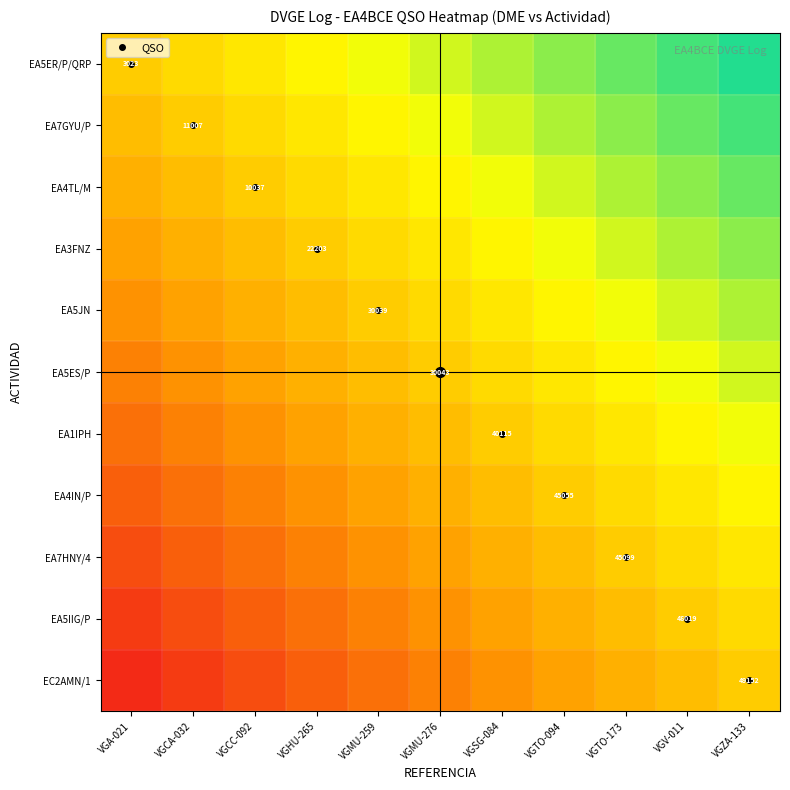

Between VGTO-094 and VGCA-032, which is larger?

VGTO-094